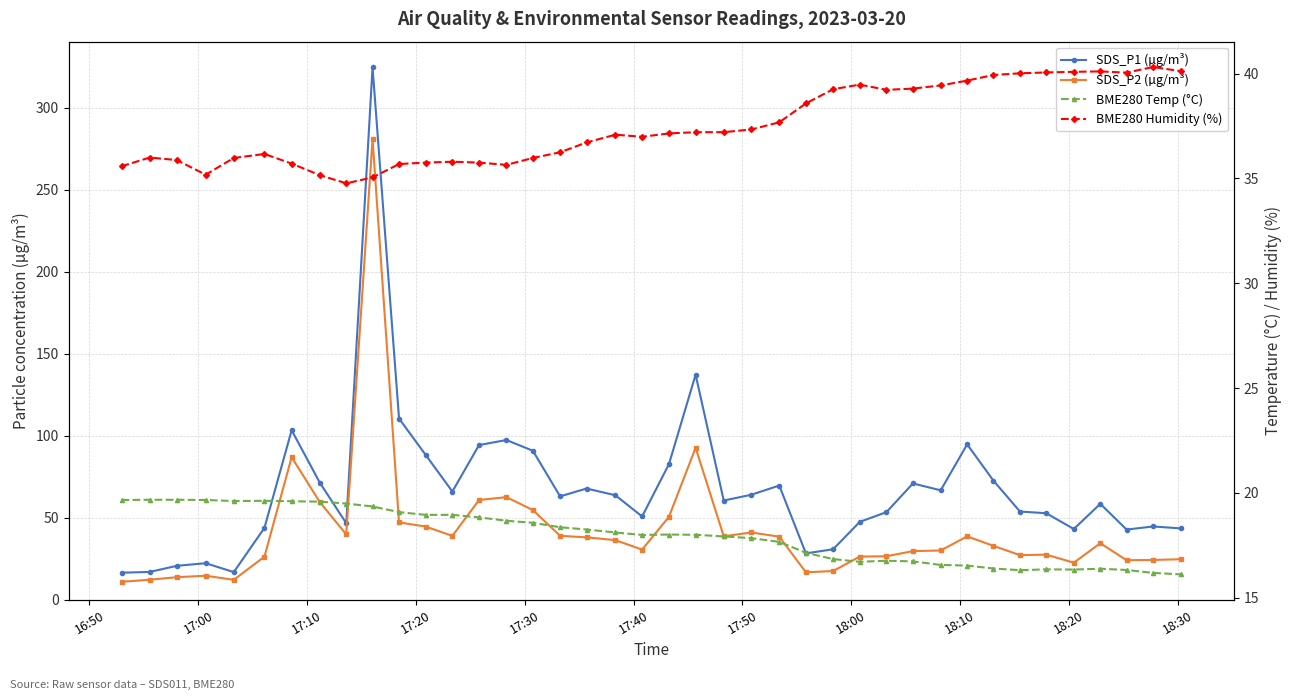

What is the greatest value displayed?

324.5